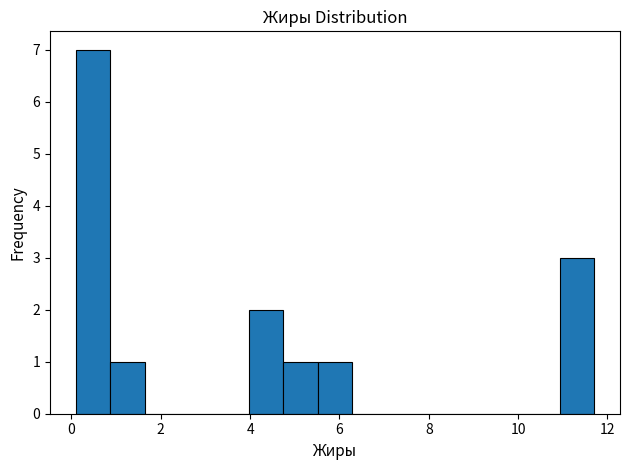

Read against the x-axis, roughly where is the centre of the tallest bar?

0.4